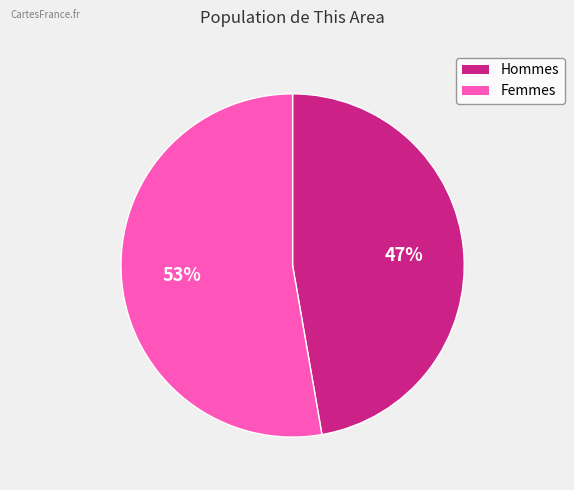

Count the number of slices in the pie.

2